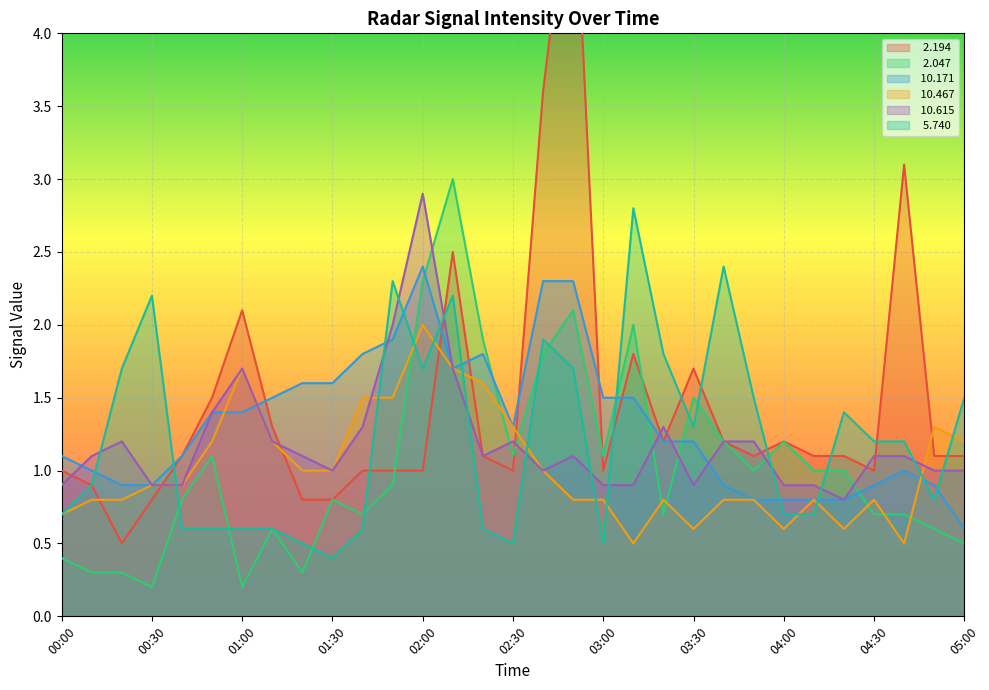

At which category is the sum across all series the highest?

02:50